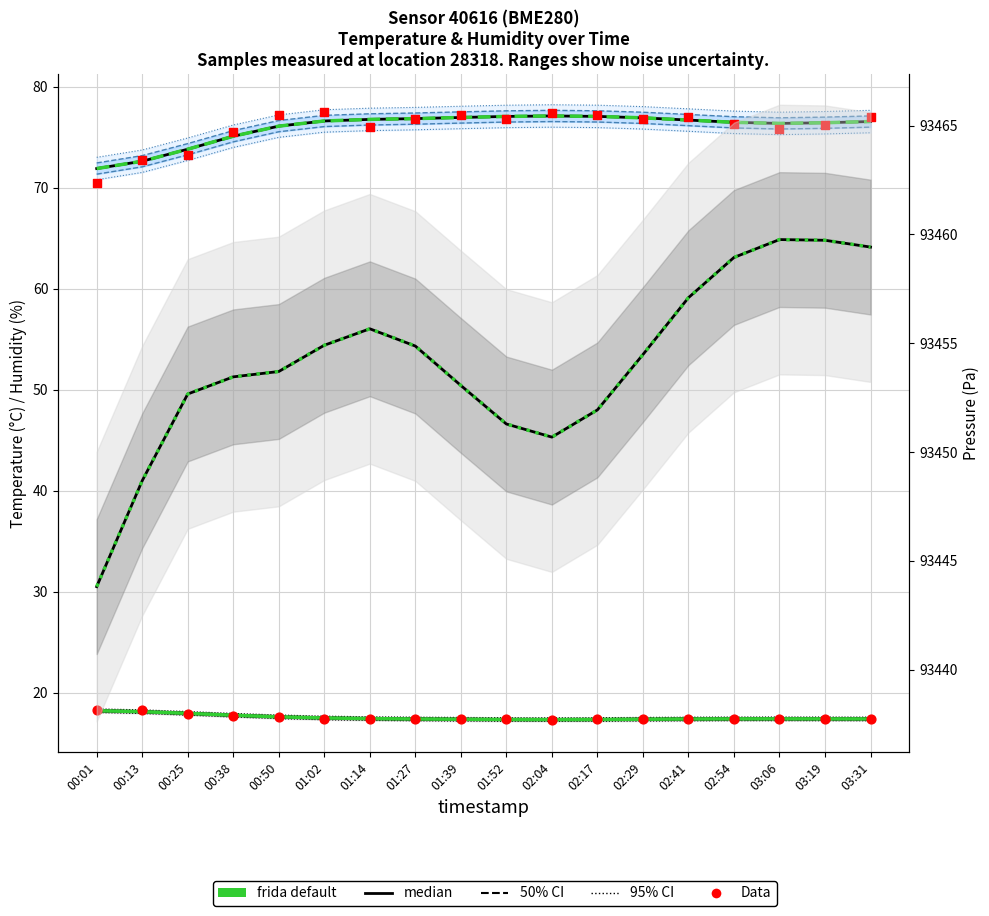

Which series reaches the minimum Y coordinate?

temperature